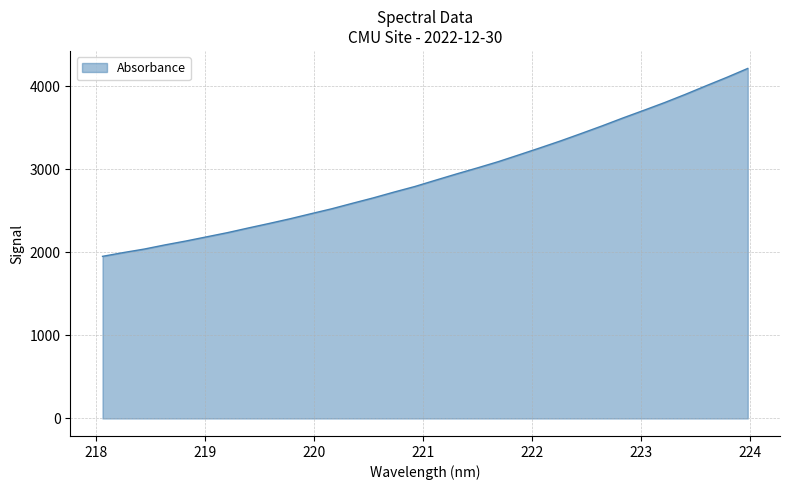

What is the greatest value displayed?

4214.1